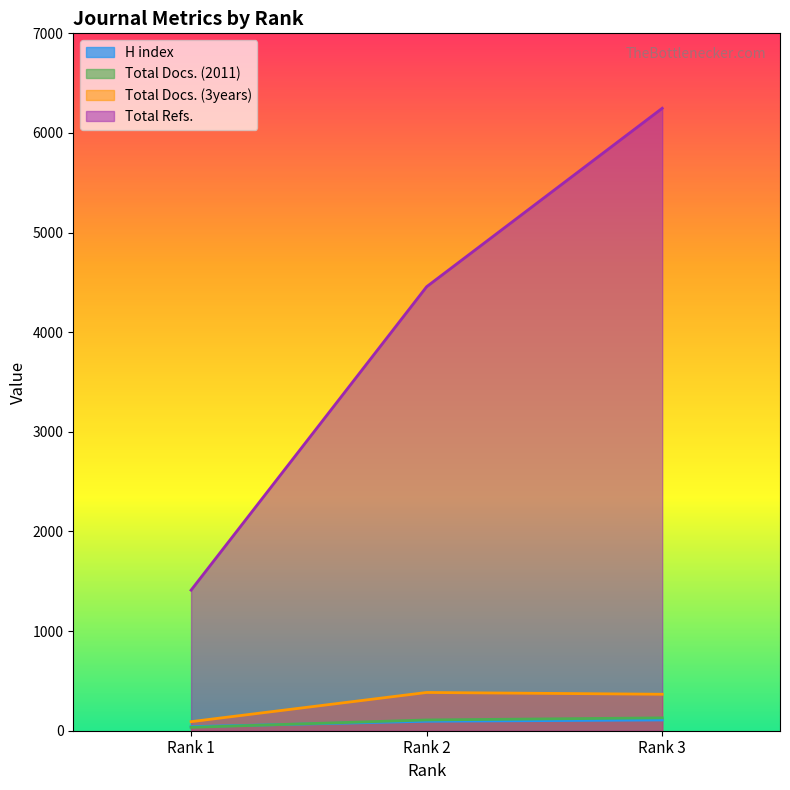

Which category has the highest value across all series?

3